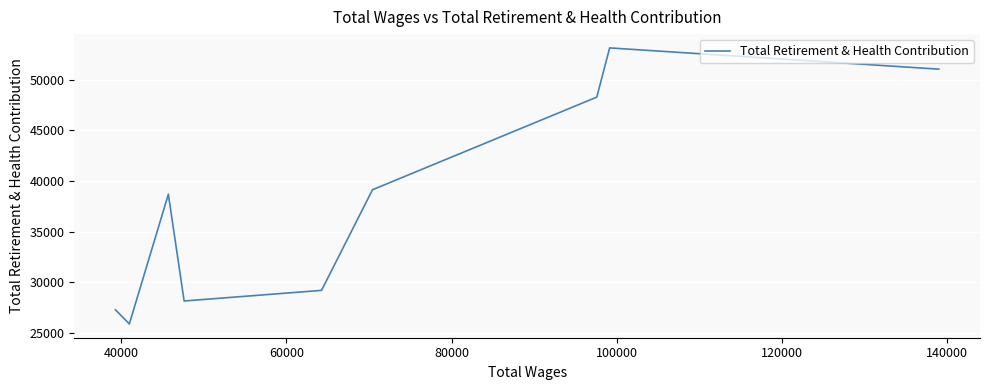

What is the difference between the maximum and minimum values?

27270